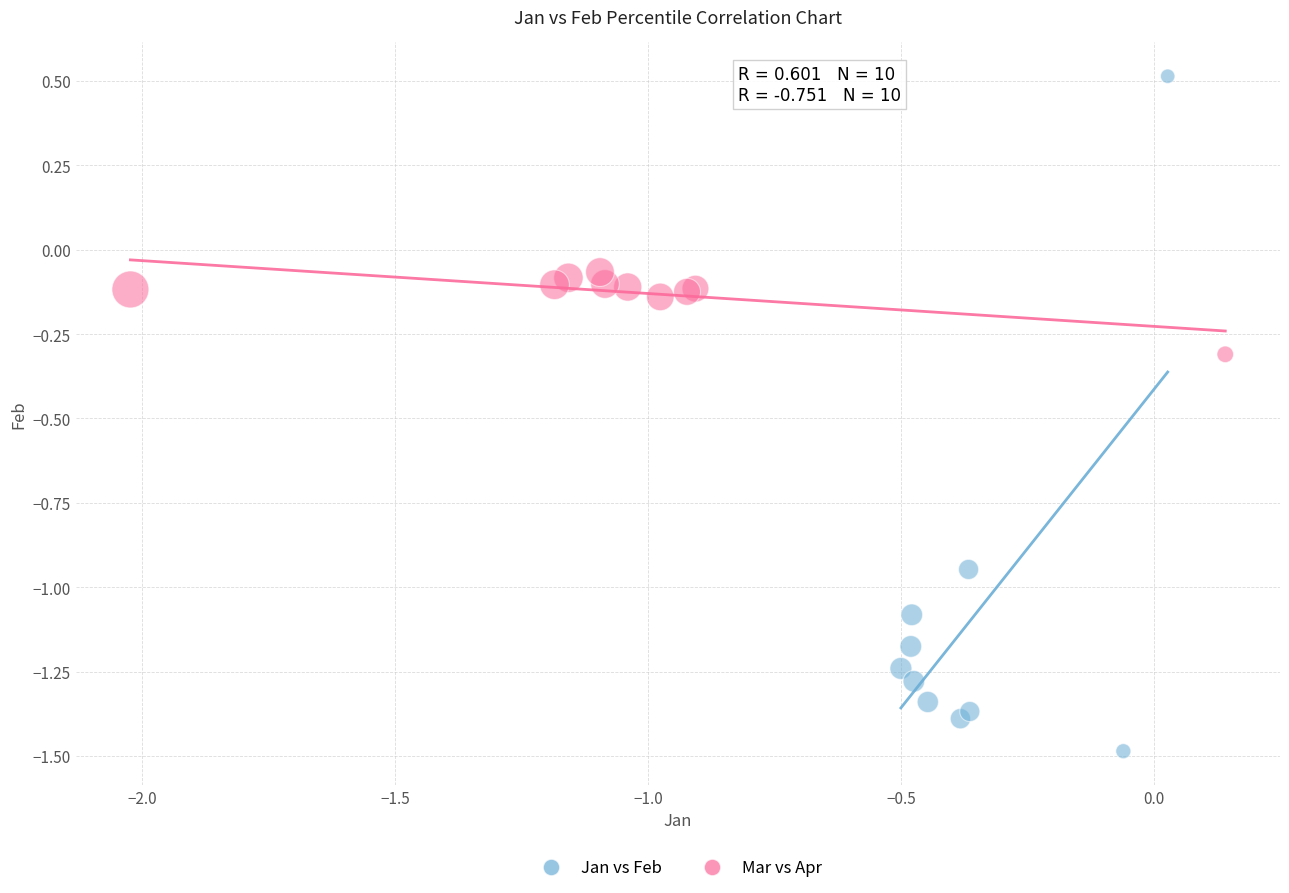

What are all the series names shown in the legend?

Jan vs Feb, Mar vs Apr